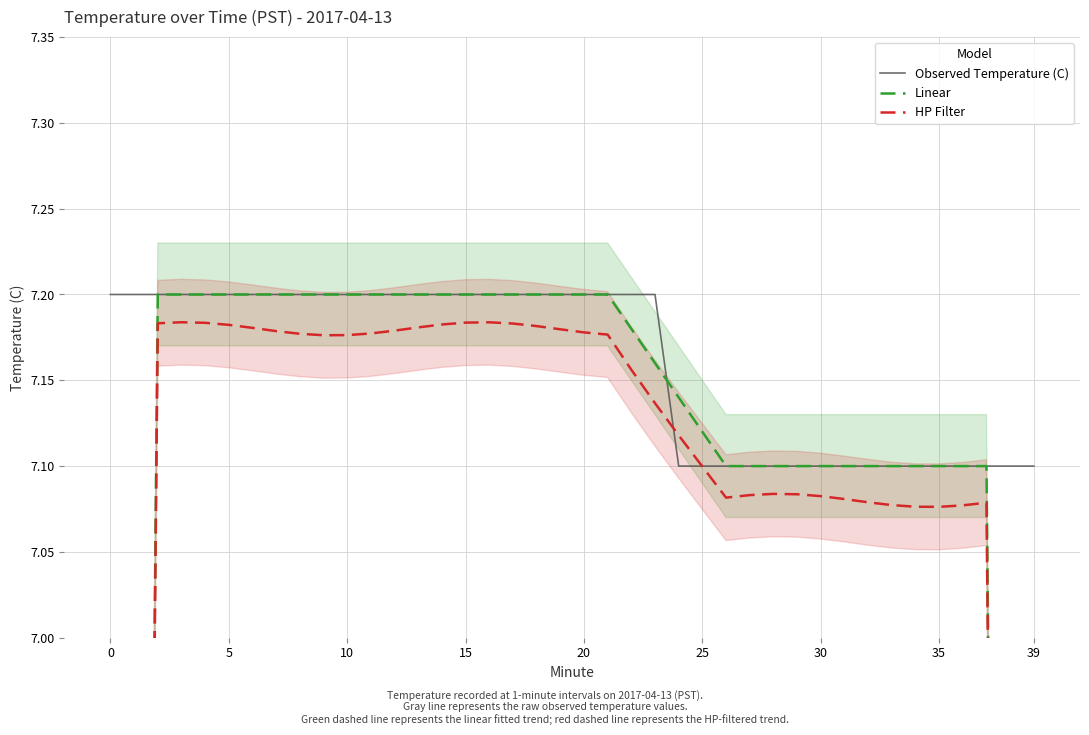

What is the lowest value of the Observed Temperature (C) series?

7.1